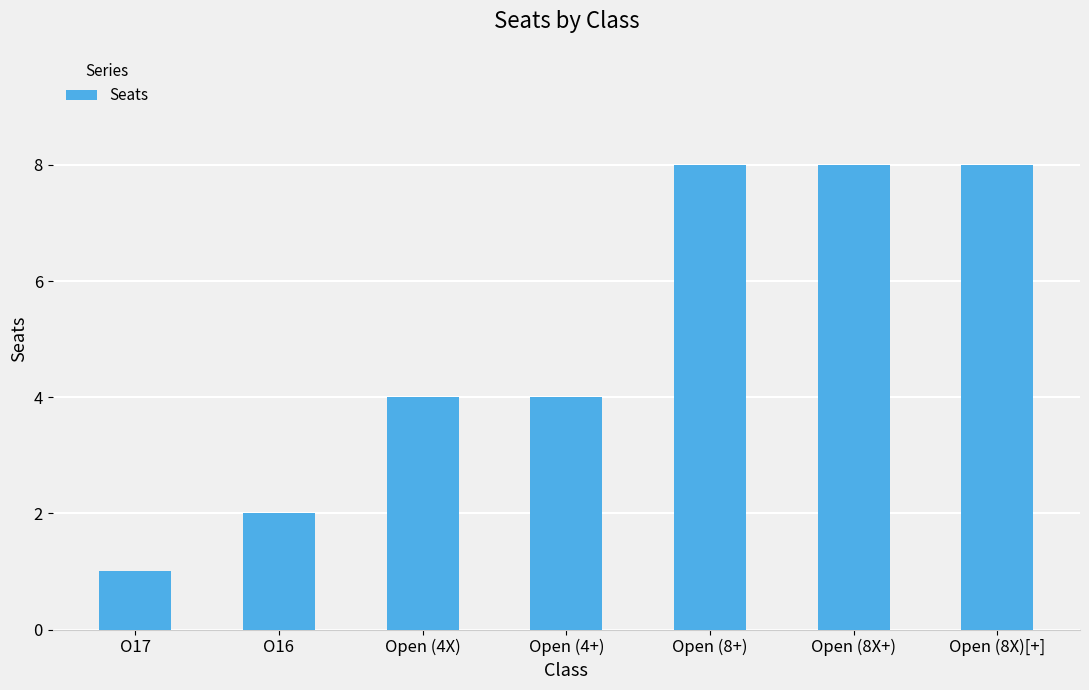

What is the difference between the second highest and minimum values?

7